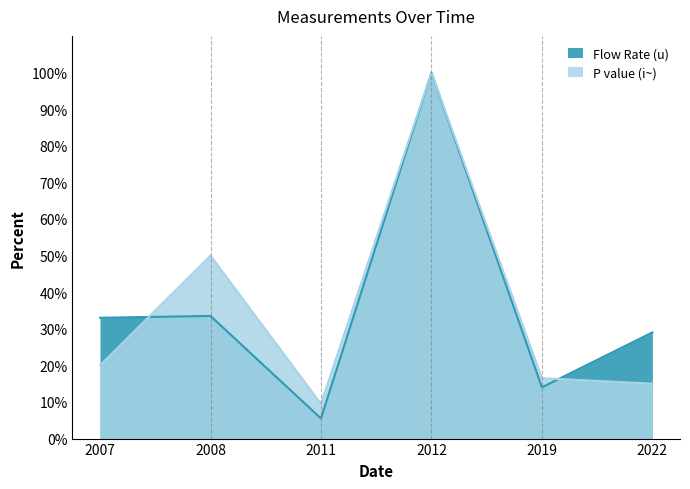

How many series are shown in this chart?

2